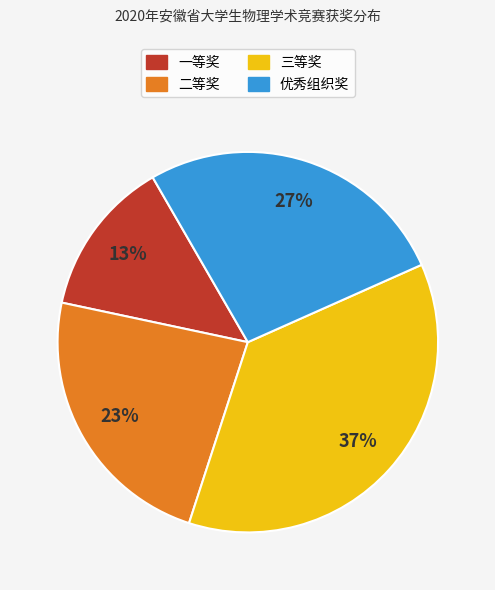

Which slice is the smallest?

一等奖